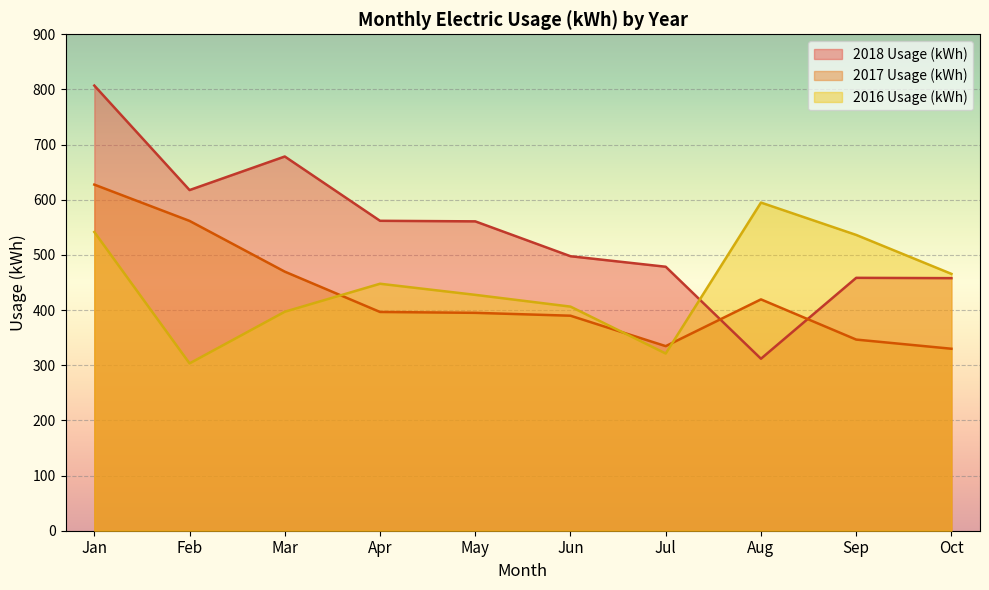

What is the difference between the 2017 Usage (kWh) values at Aug and Mar?

50.3